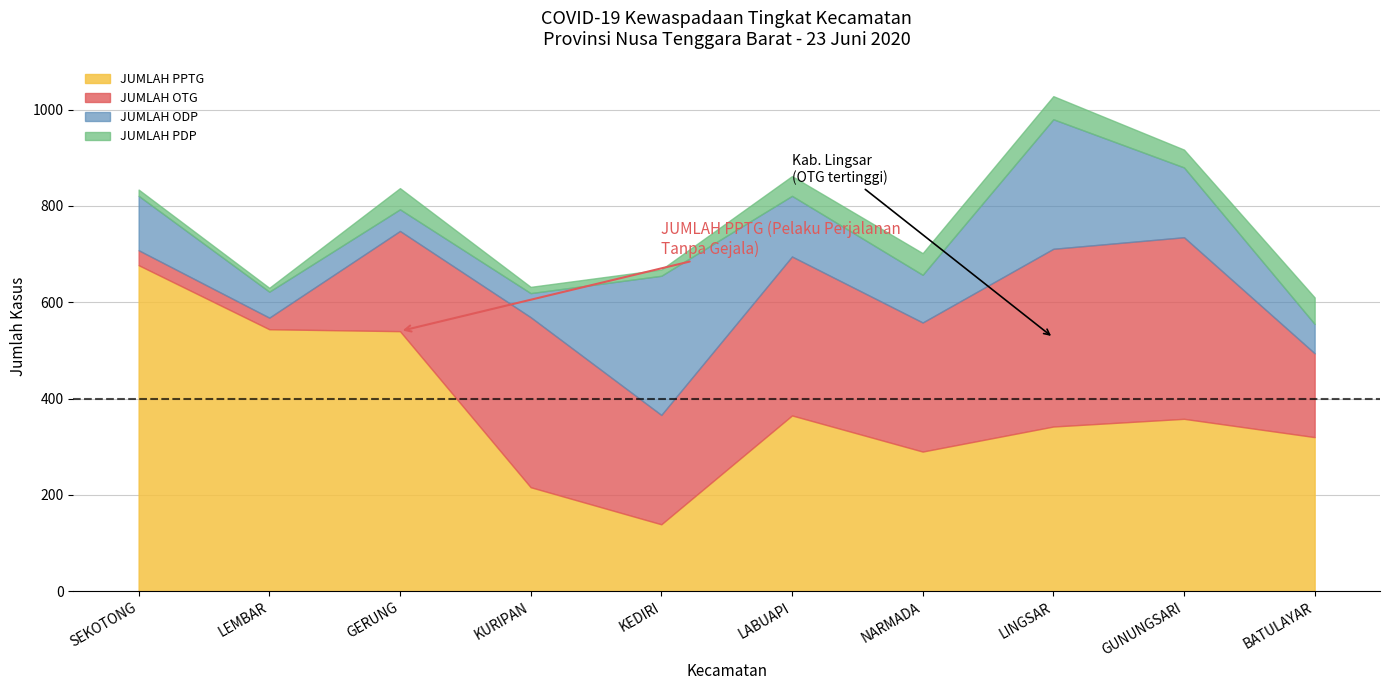

The JUMLAH PPTG series shows 342 at LINGSAR. True or false?

True